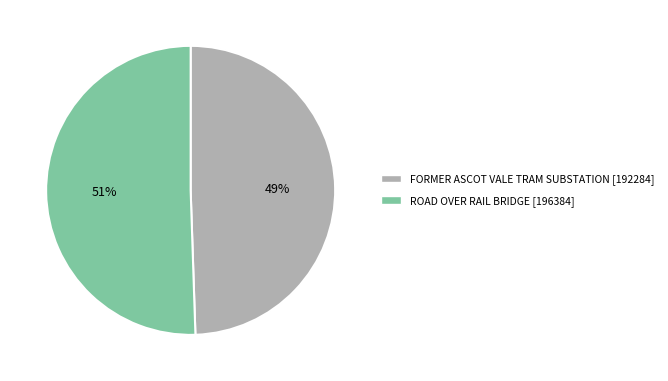

Is it true that FORMER ASCOT VALE TRAM SUBSTATION is 63% of the pie?

False